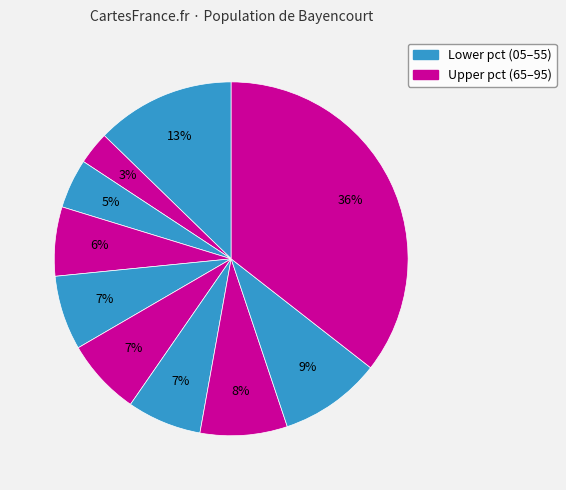

How many slices are in this pie chart?

10